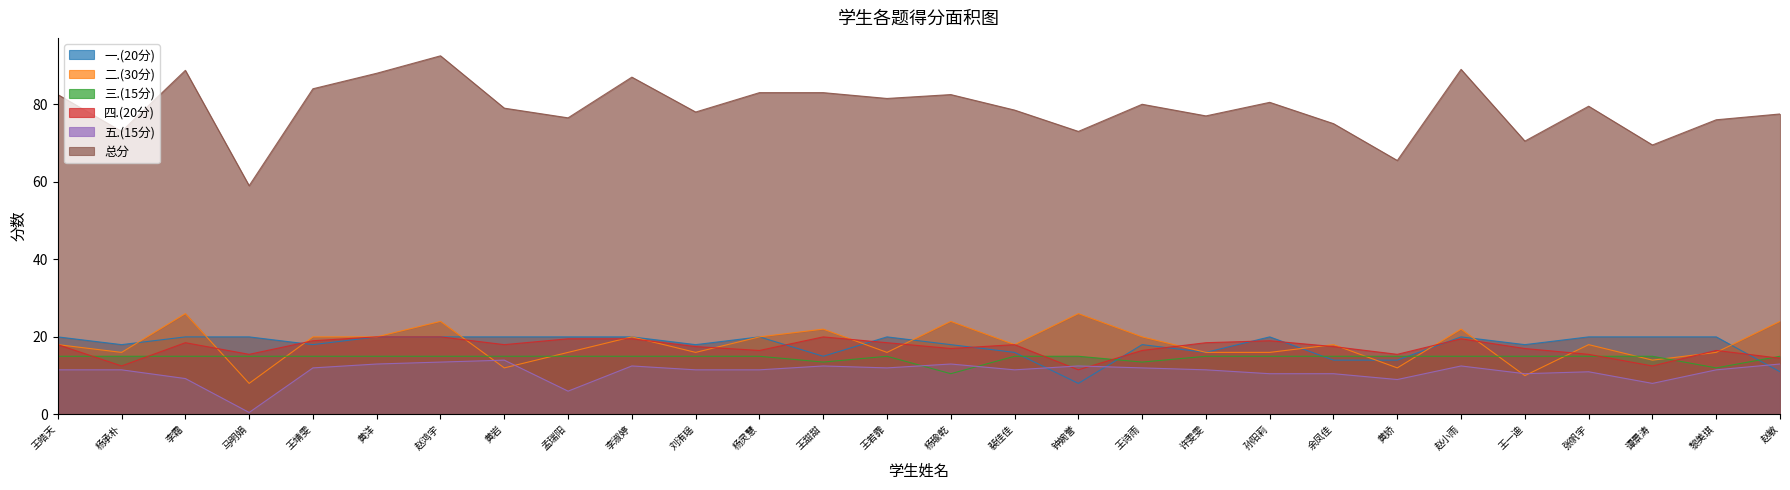

The 四.(20分) series shows 4.8 at 谭景涛. True or false?

False